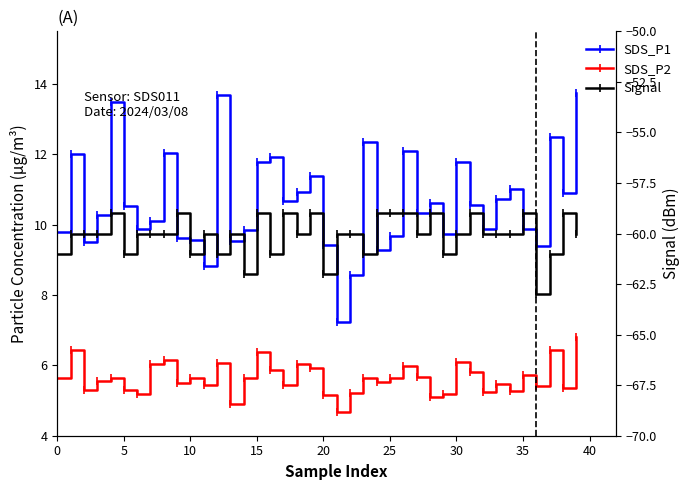

At which category is the sum across all series the highest?

39